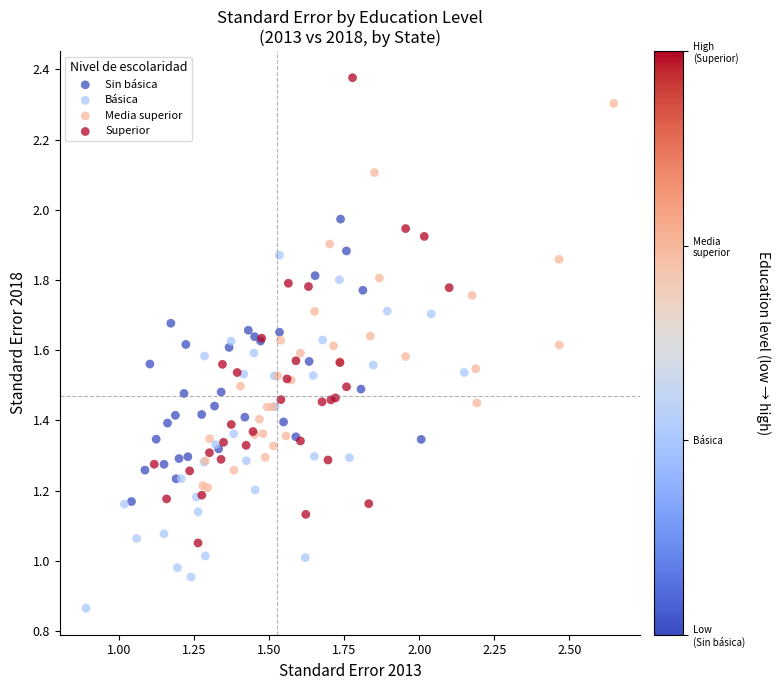

Which series reaches the maximum Y coordinate?

Superior